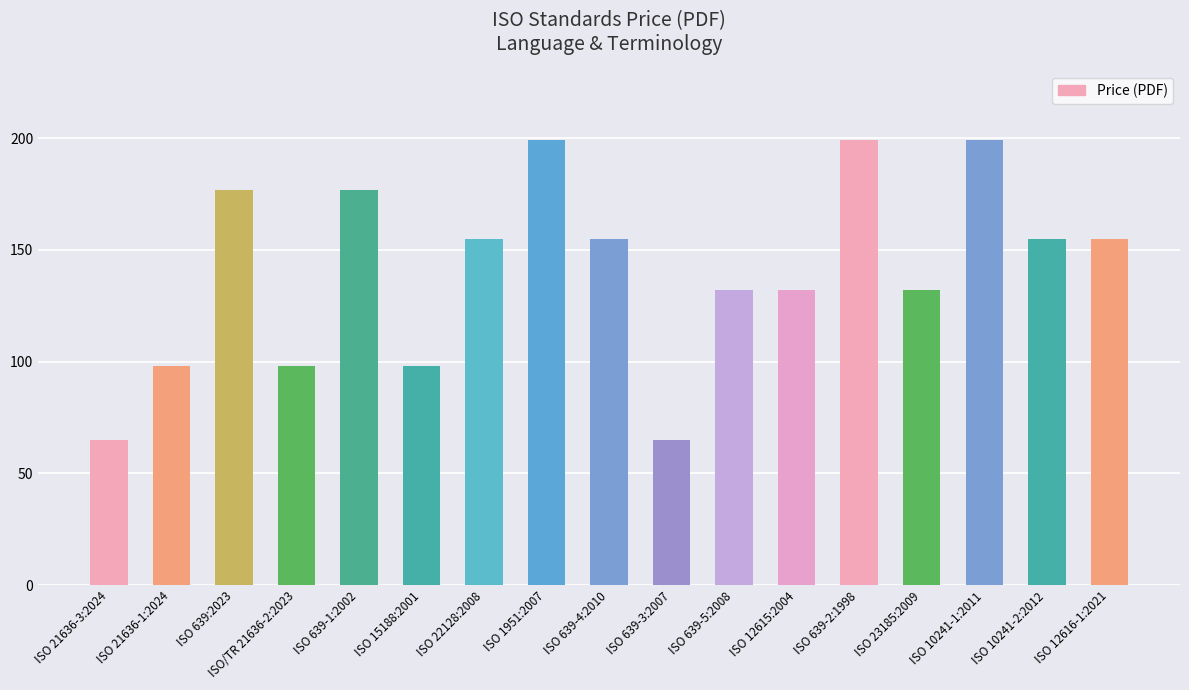

The chart shows a value of 155 at ISO 639-4:2010. True or false?

True